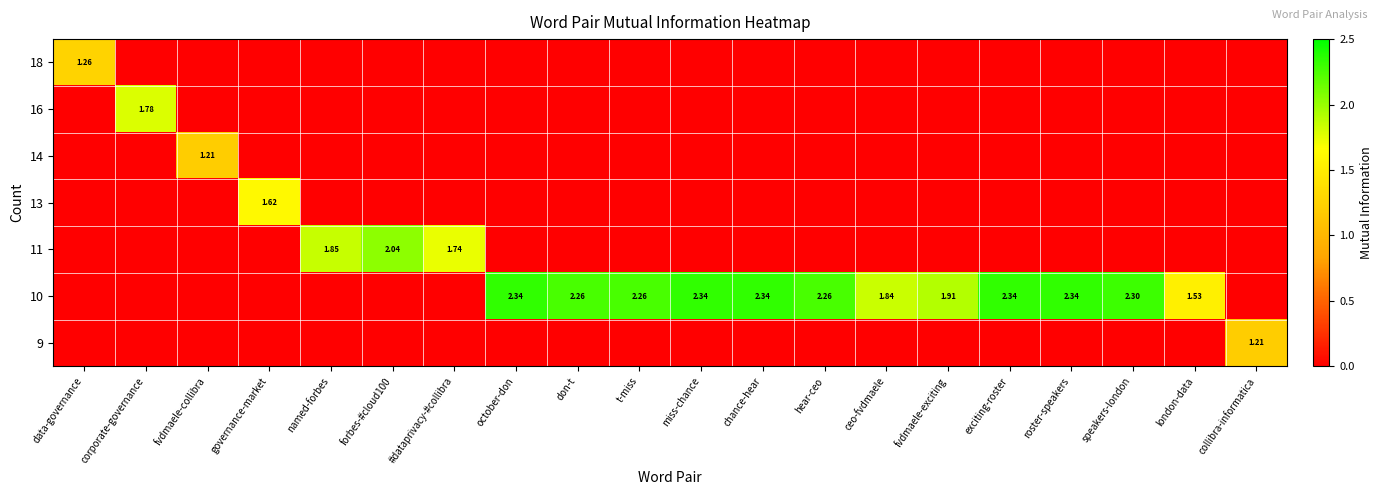

Which series has the largest range (max minus min)?

10